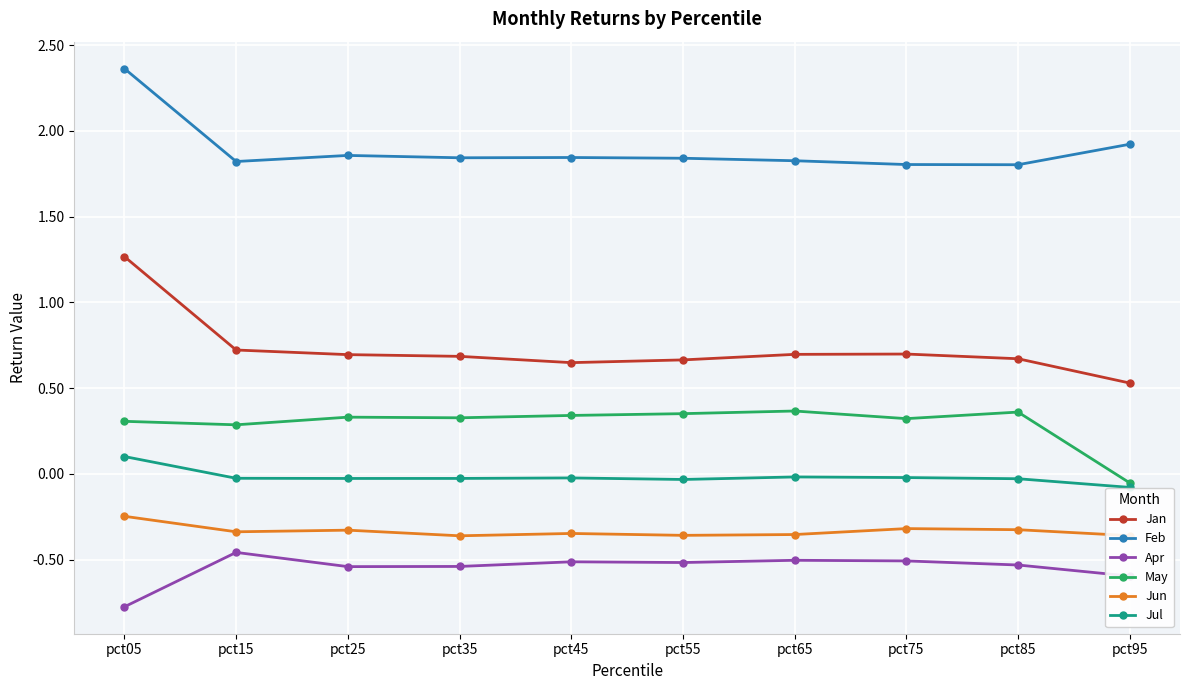

The May series shows 0.4 at pct85. True or false?

True